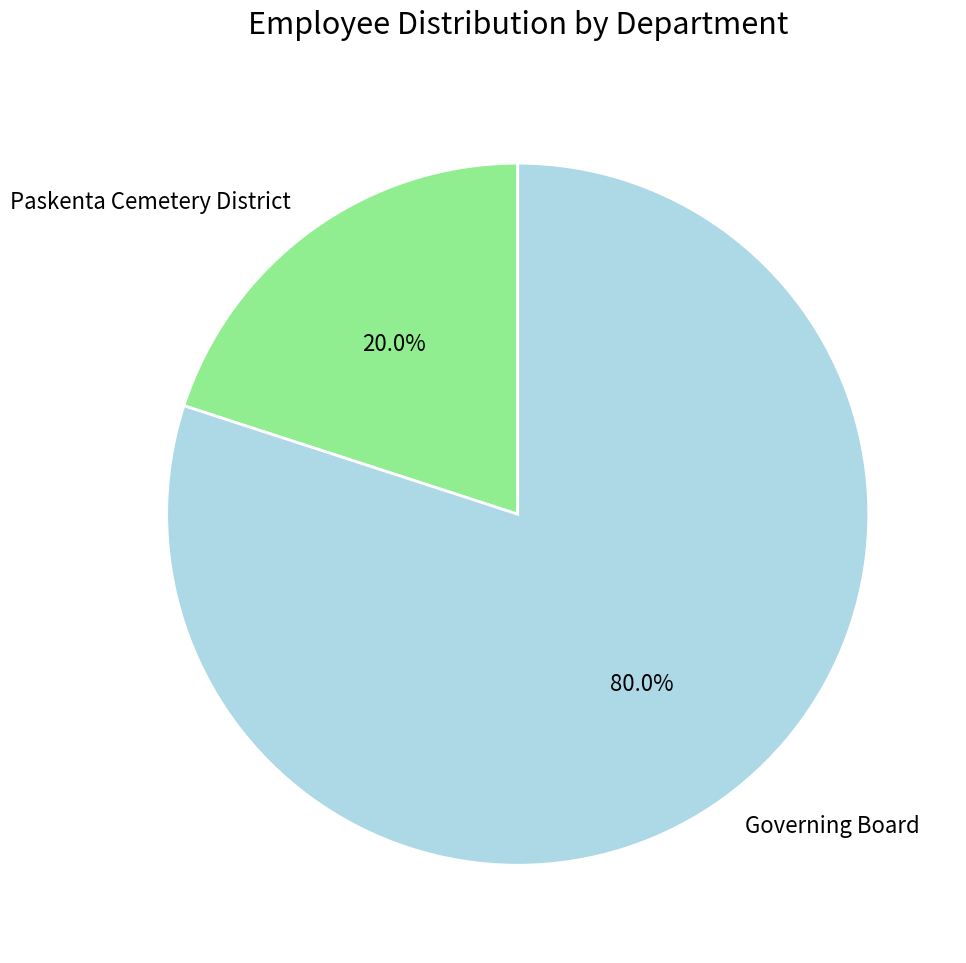

Is Governing Board the majority of the pie?

Yes